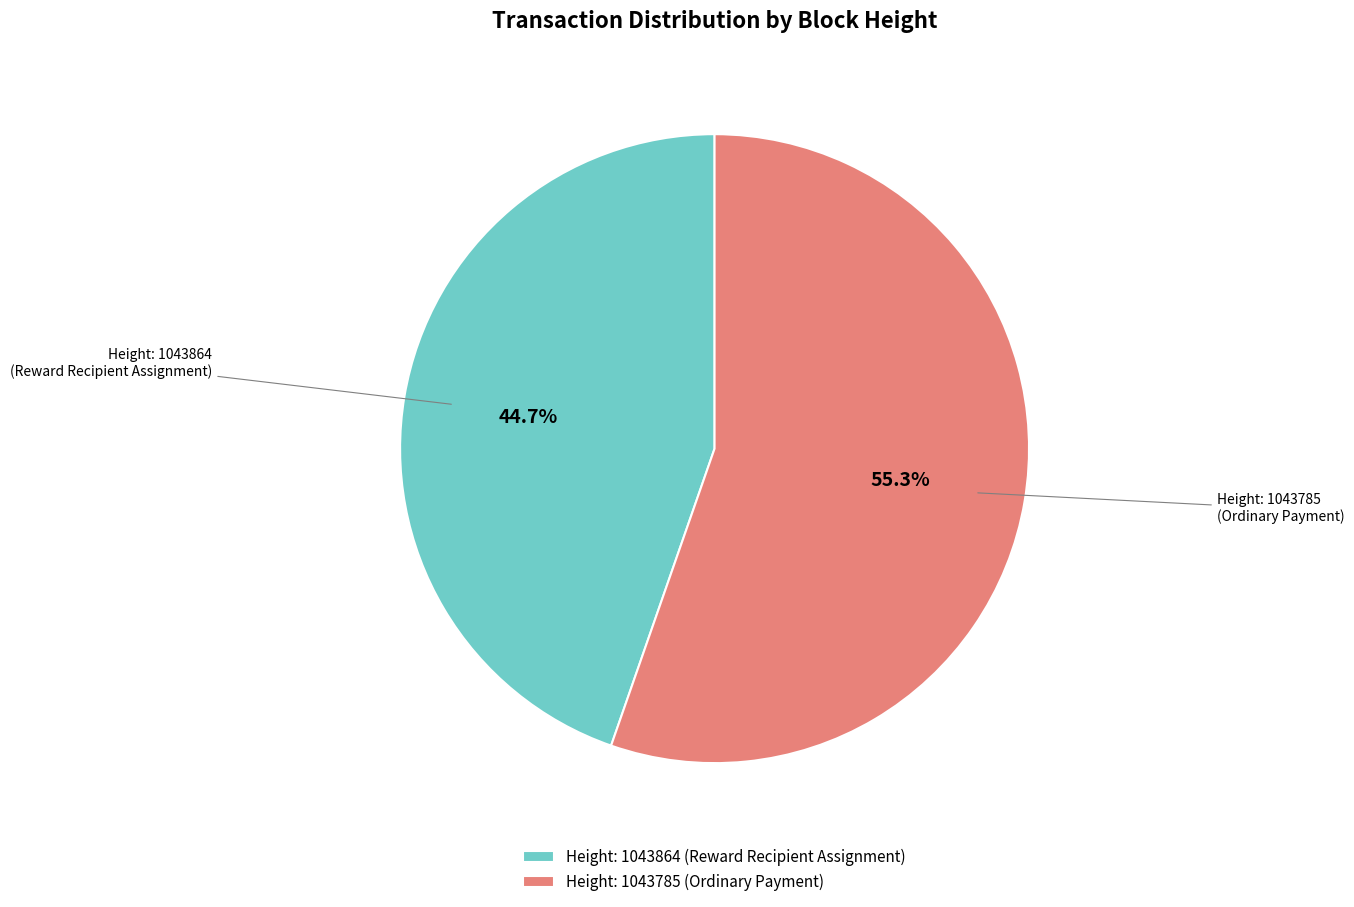

What is the majority slice?

Height: 1043785 (Ordinary Payment)